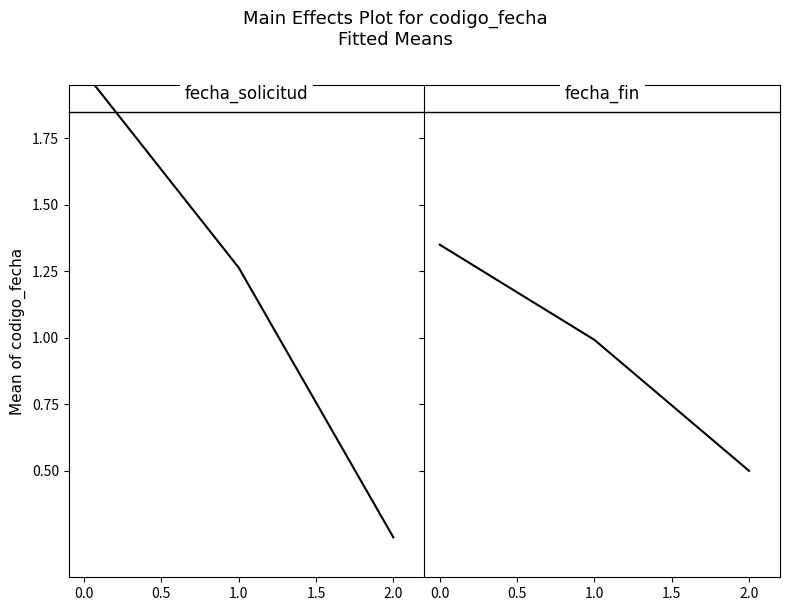

What are all the series names shown in the legend?

codigo_fecha (panel 1), codigo_fecha (panel 2)